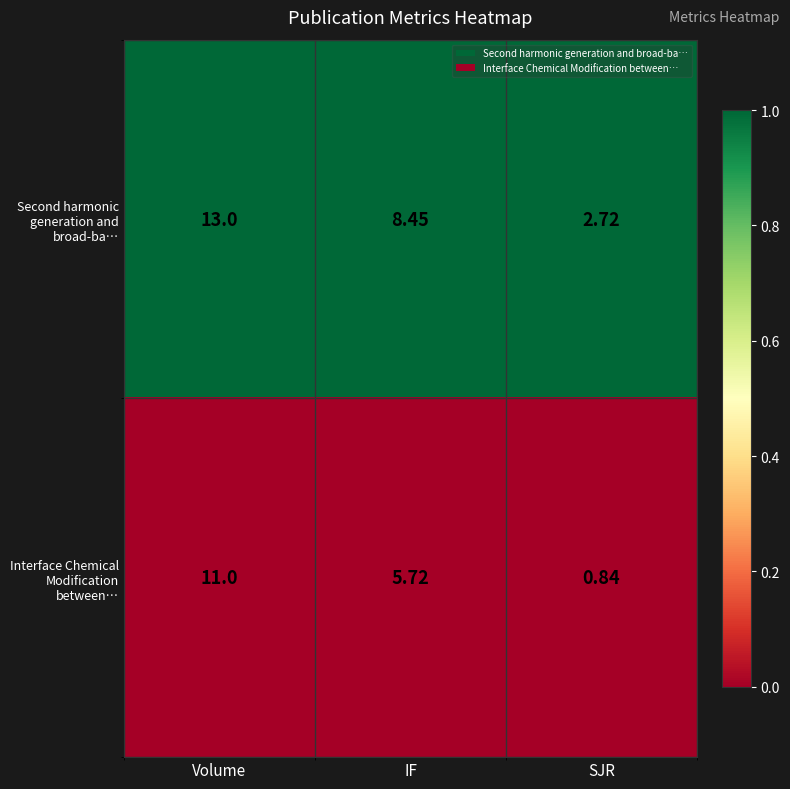

At which category is the sum across all series the highest?

Volume